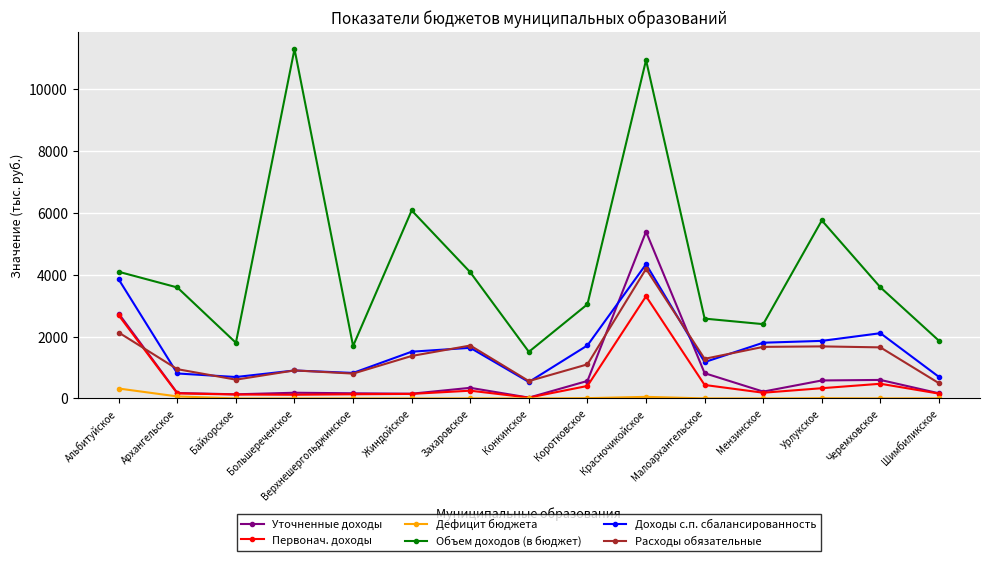

Does the chart have visible grid lines?

Yes